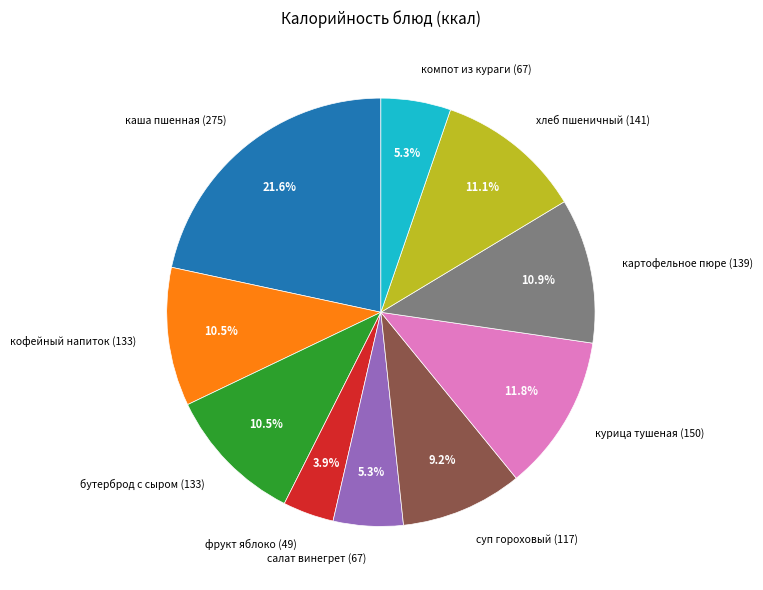

Is there a majority slice in this chart?

No